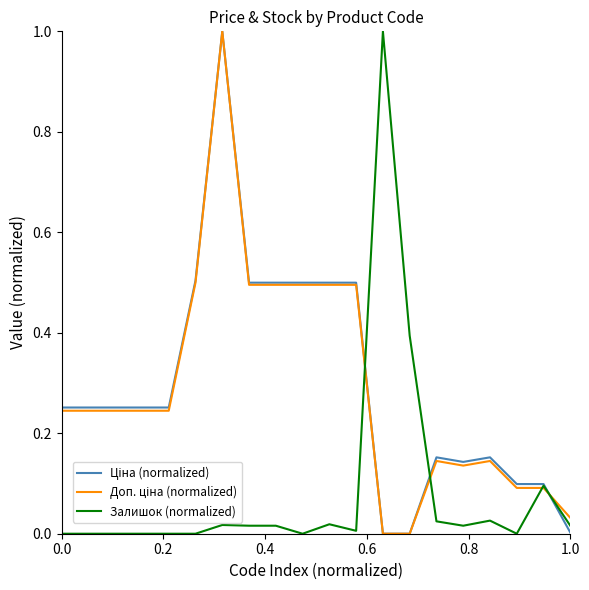

What is the greatest value displayed?

1.0